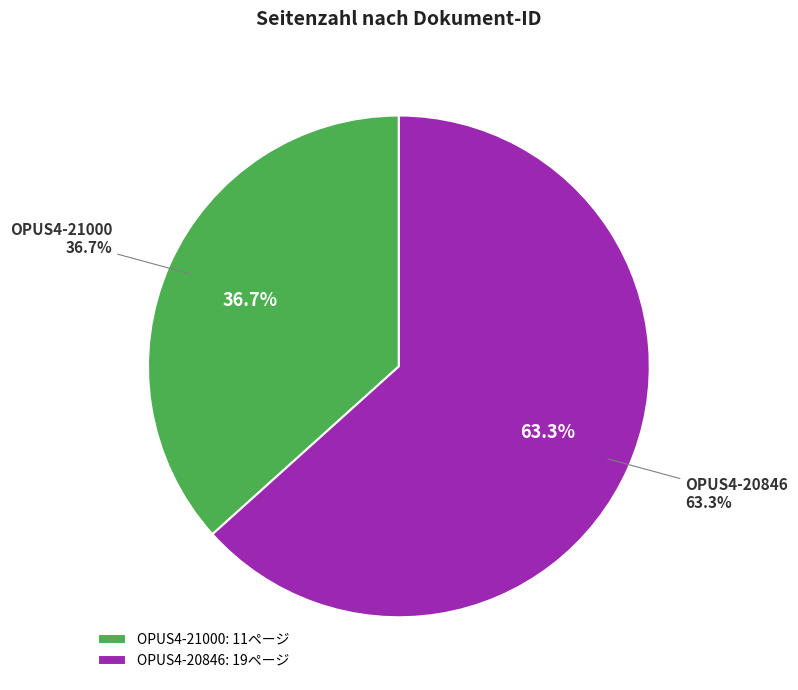

What is the change in value from OPUS4-21000 to OPUS4-20846?

+8